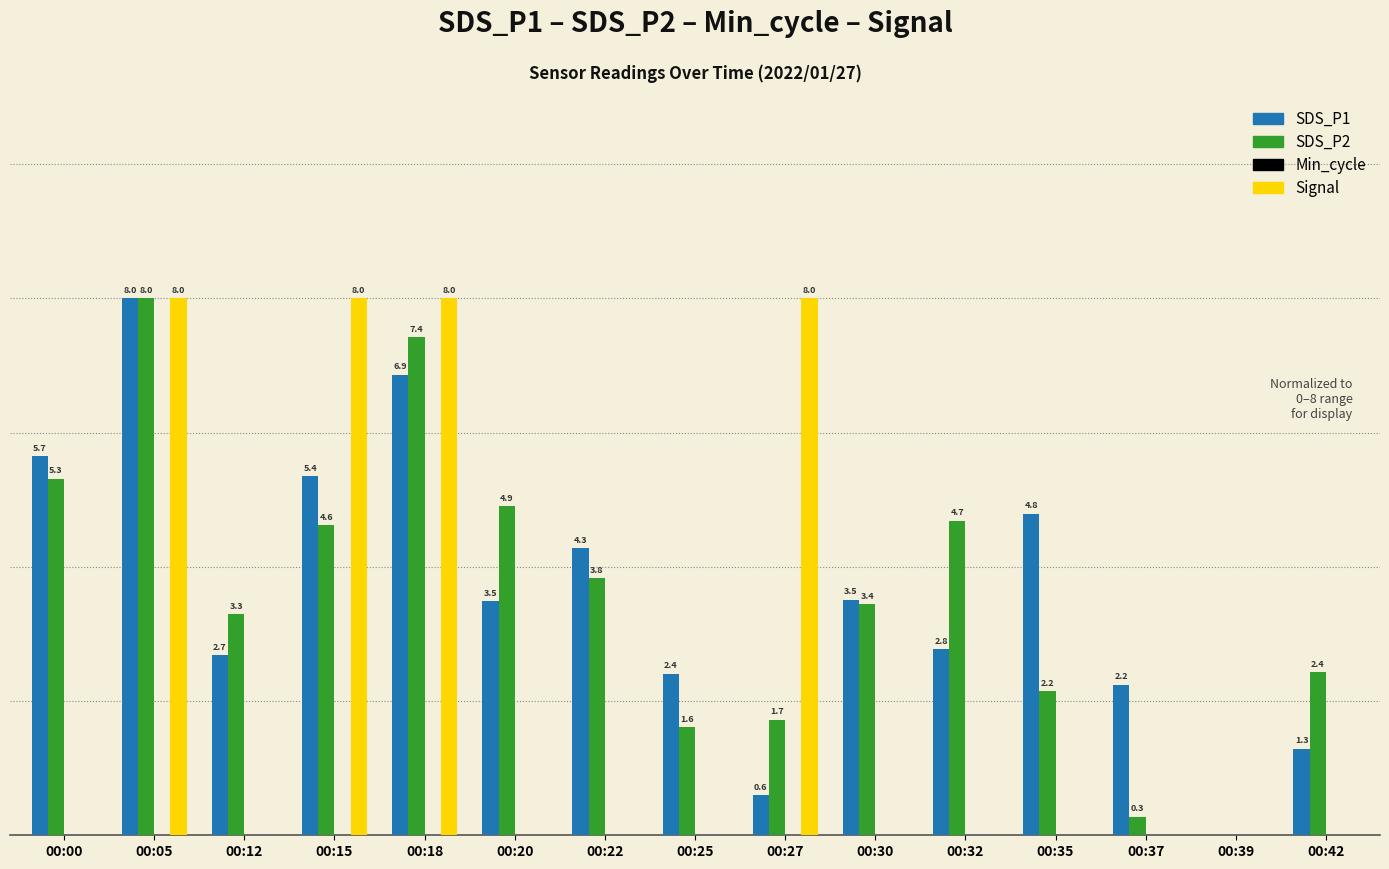

Is the value of SDS_P1 at 00:30 greater than the value of Signal at 00:00?

Yes